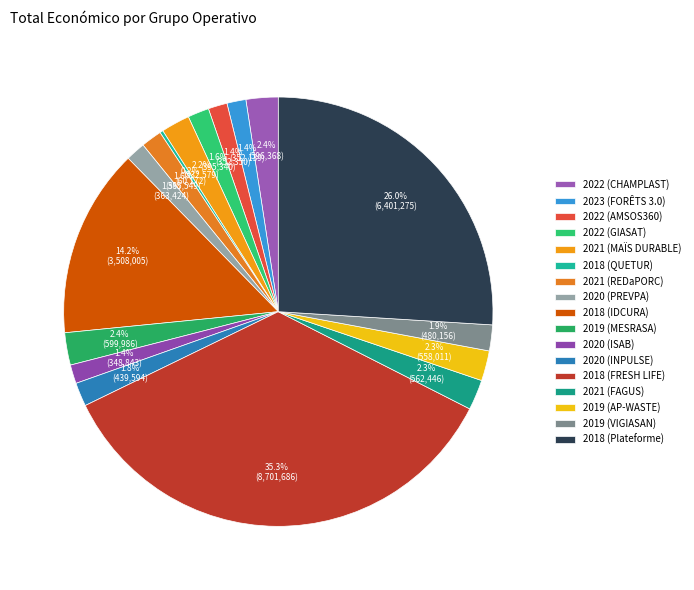

What percentage is NOT represented by 2018 (QUETUR)?

99.8%